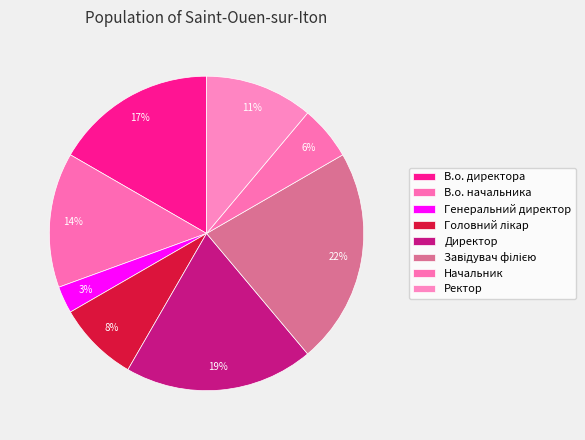

To the nearest percent, what portion does Генеральний директор represent?

3%